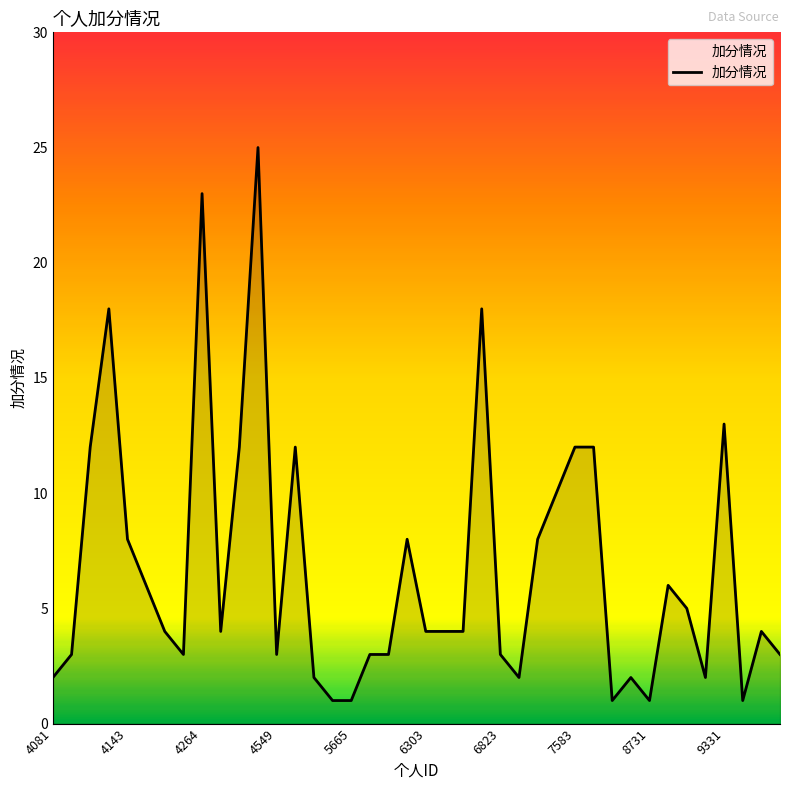

What is the greatest value displayed?

25